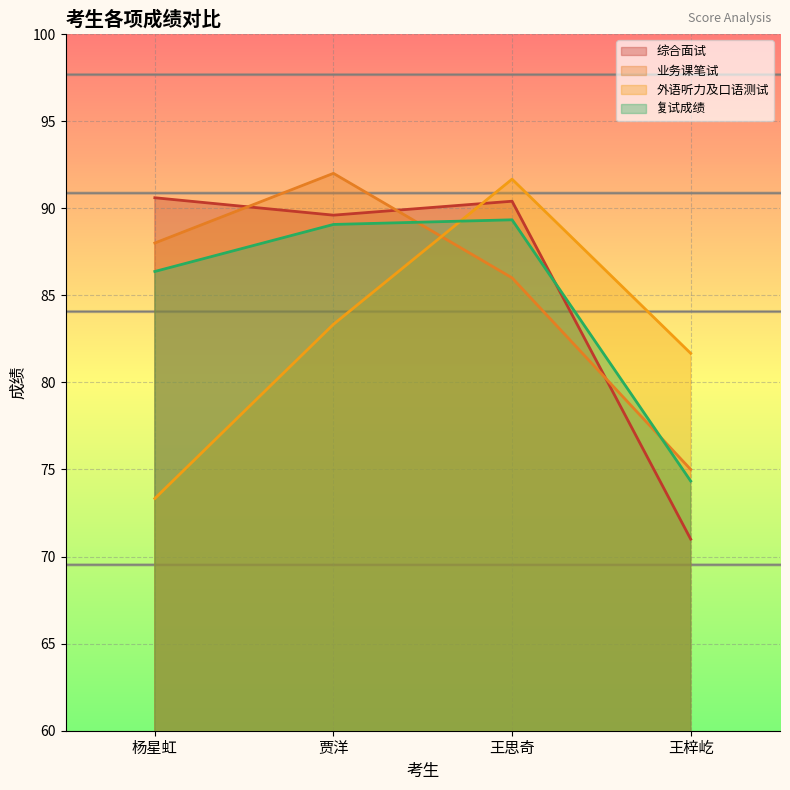

What is the value of the 综合面试 point at the 2nd from the left?

89.6